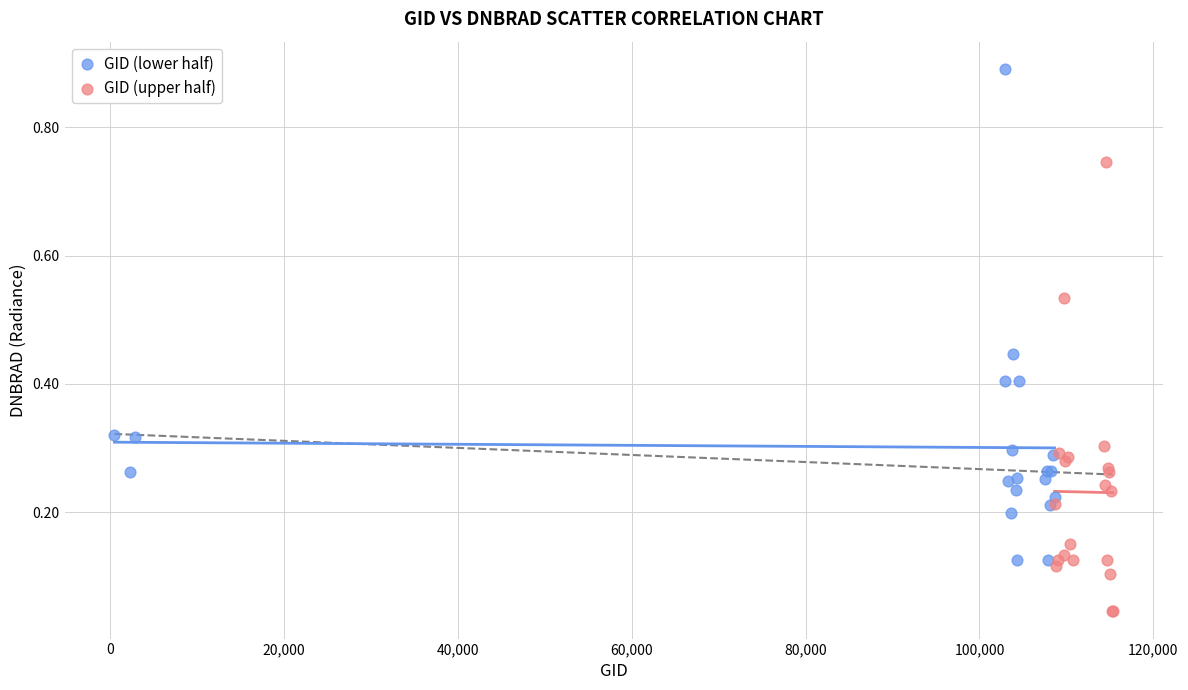

Which series reaches the maximum Y coordinate?

GID (lower half)